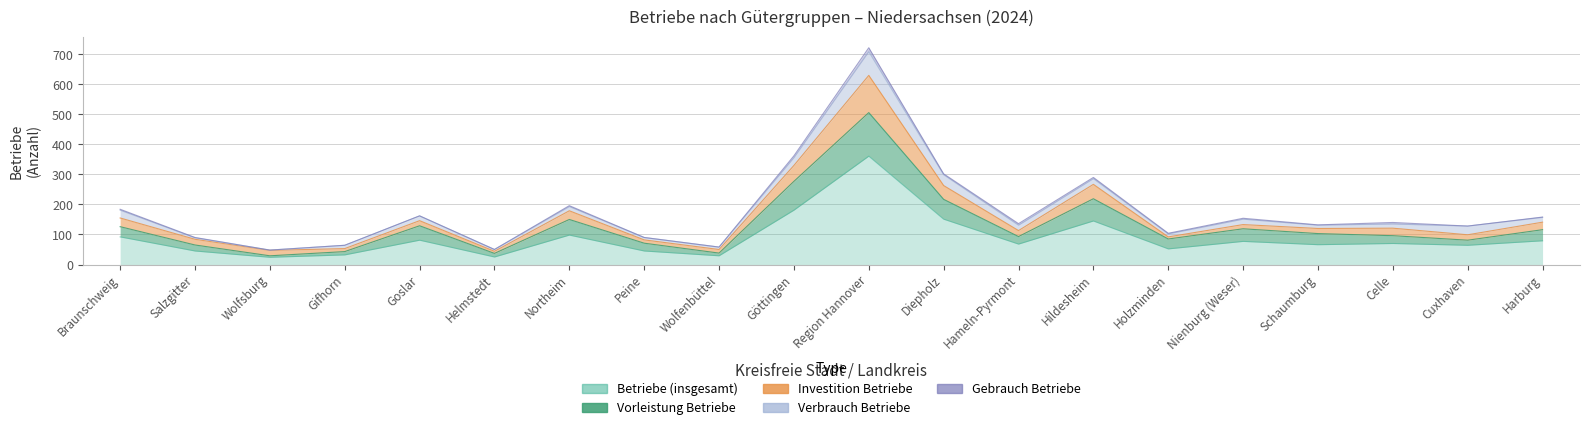

What value does the Betriebe (insgesamt) series have at Göttingen, to the nearest 50?

200